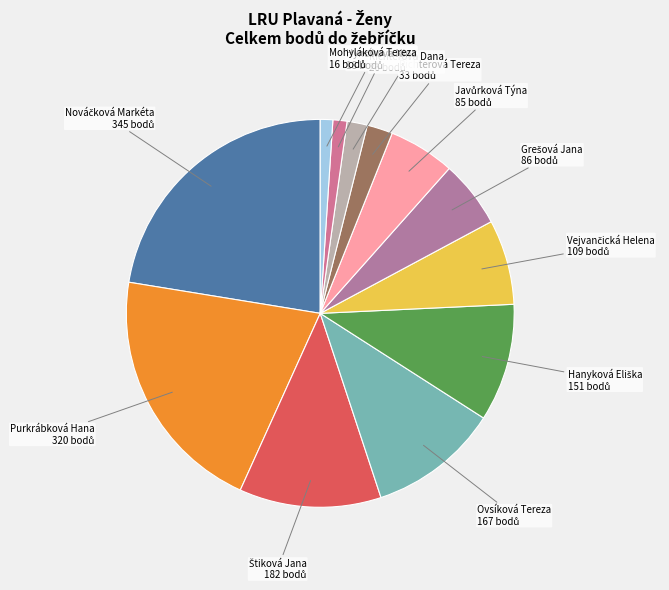

True or false: Purkrábková Hana accounts for 31% of the total.

False